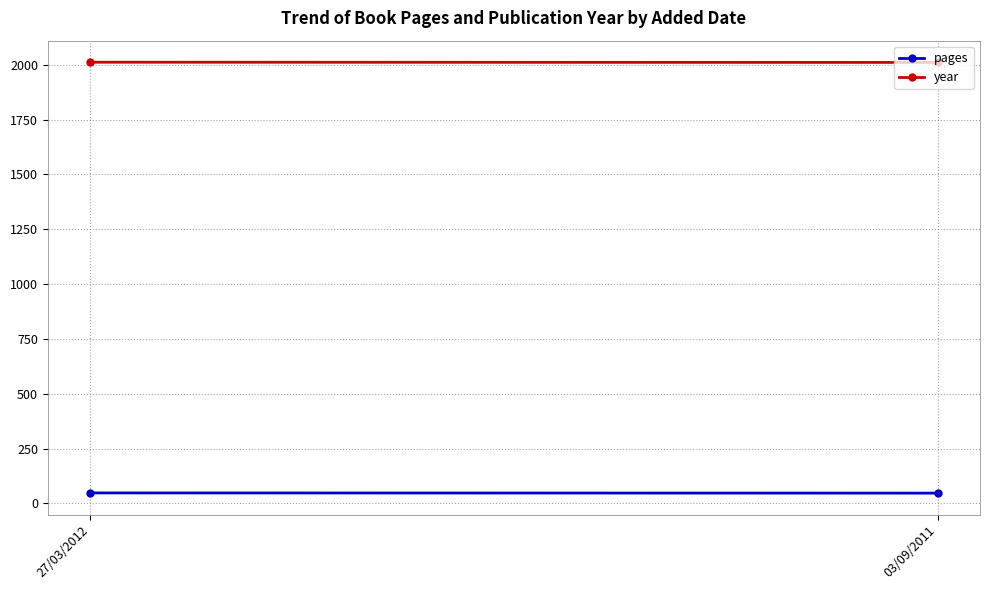

Reading left to right, transcribe all the data shown in this chart.

pages: 48	47
year: 2012	2011